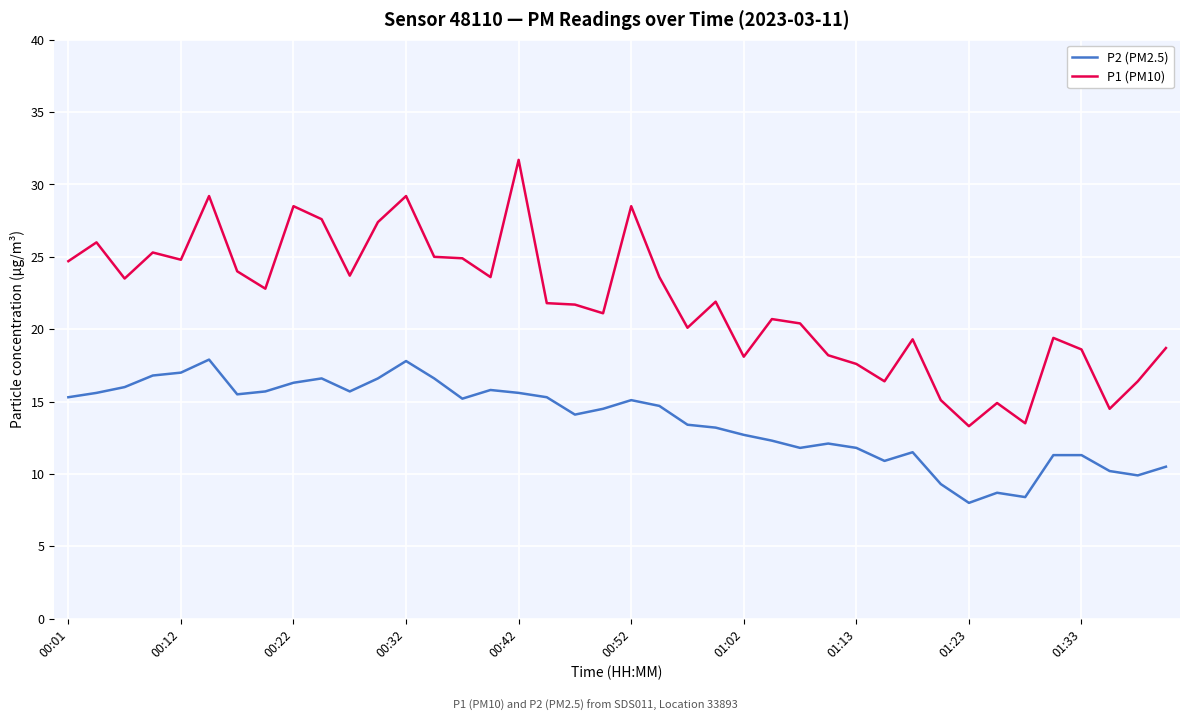

Rank the series by their average value, from lowest to highest.

P2 (PM2.5), P1 (PM10)